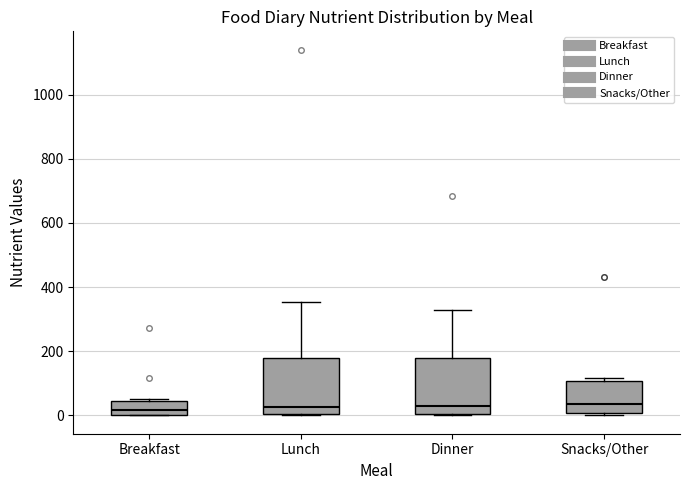

Reading left to right, transcribe this box plot: for each box, give where its median line is, the range the box spans, and where its two whiskers end, as read against the y-axis. The values are not printed on the chart, so give them approximately, as read against the axis.

Breakfast: median 20, box 0 to 40, whiskers 0 to 60
Lunch: median 20, box 0 to 180, whiskers 0 to 360
Dinner: median 40, box 0 to 180, whiskers 0 to 320
Snacks/Other: median 40, box 0 to 100, whiskers 0 (just below the box's lower edge) to 120